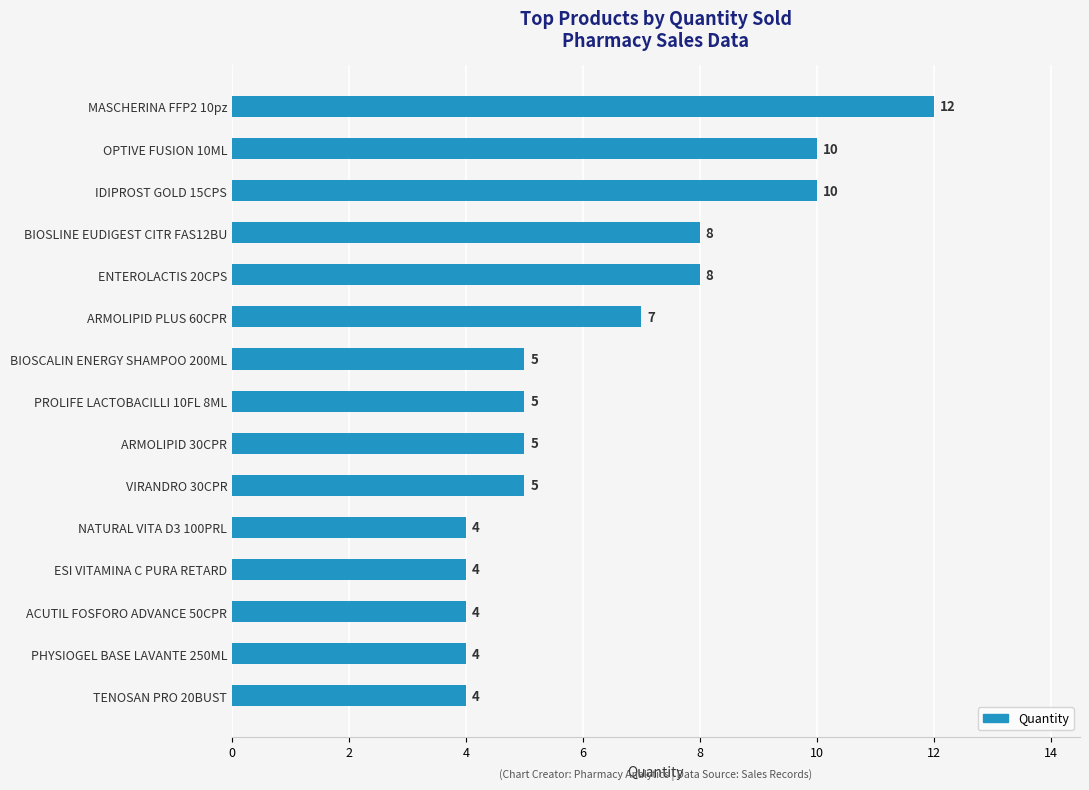

Are the bars grouped side by side (vs. stacked)?

No